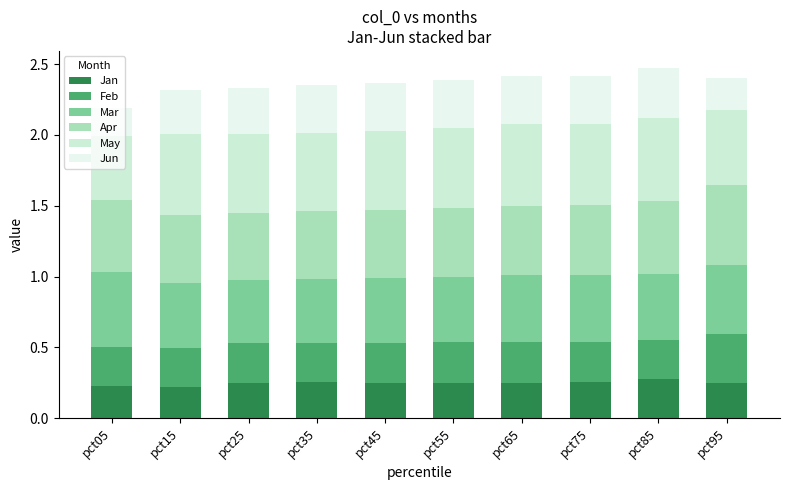

How many bars are there in total?

10